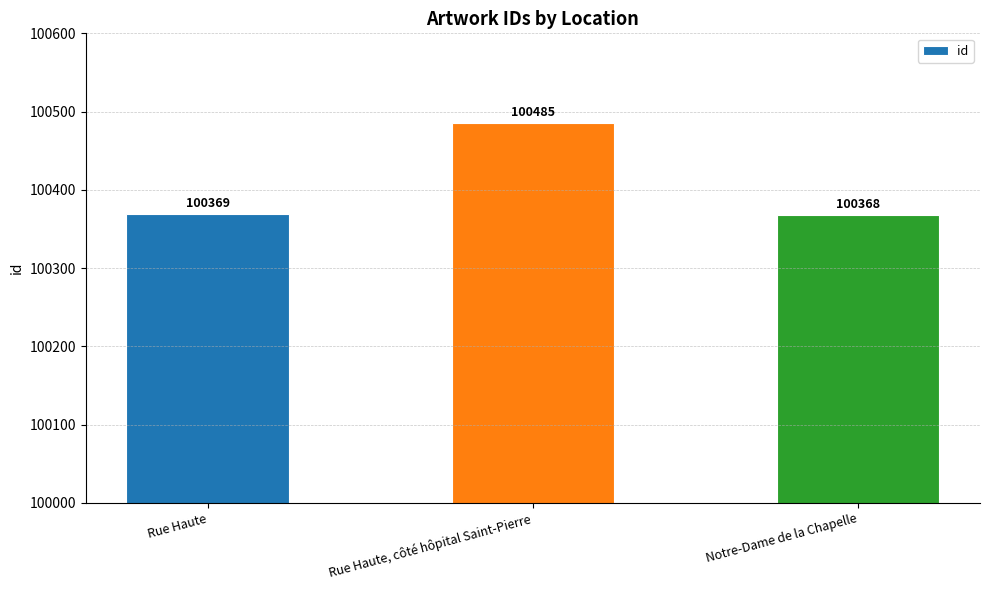

Approximately how many times larger is the value at Rue Haute compared to Rue Haute, côté hôpital Saint-Pierre?

1.0